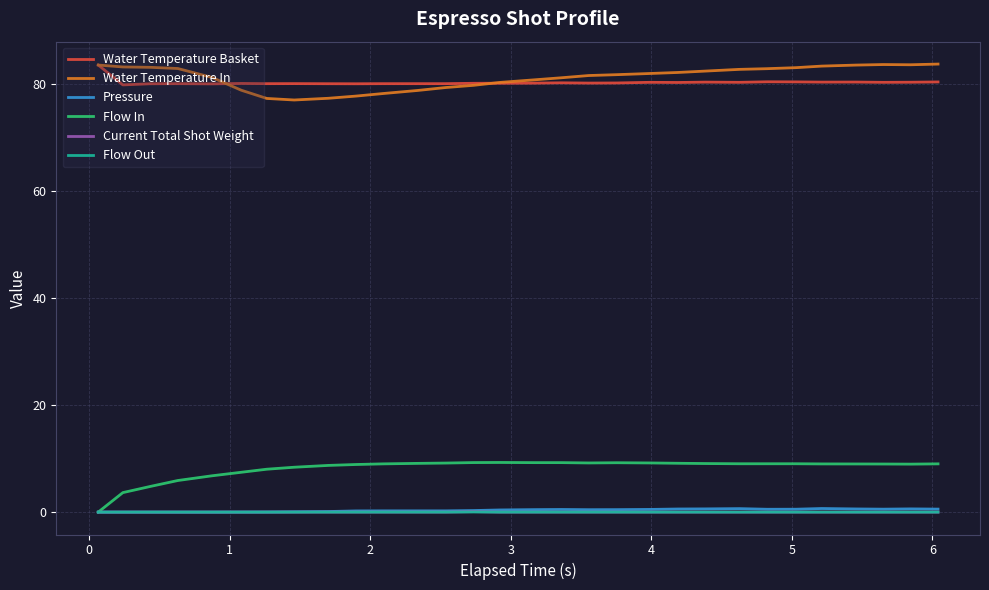

True or false: Water Temperature In and Flow In intersect in this chart.

False